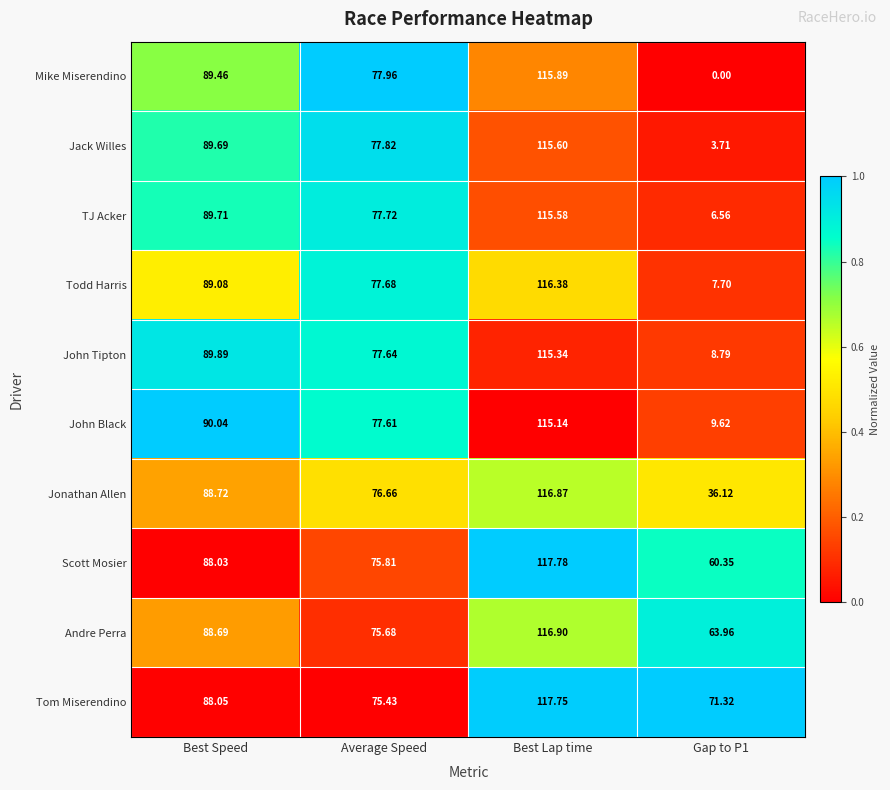

Which category has the highest value in the John Black series?

Best Lap time